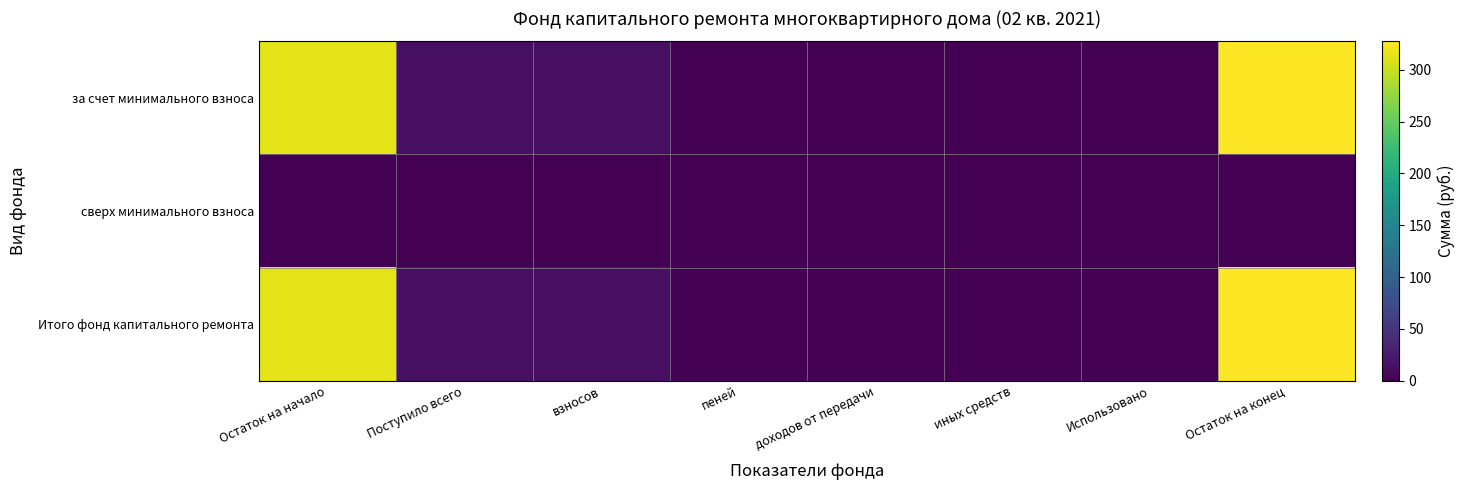

Which series has the largest total across all categories?

за счет минимального взноса